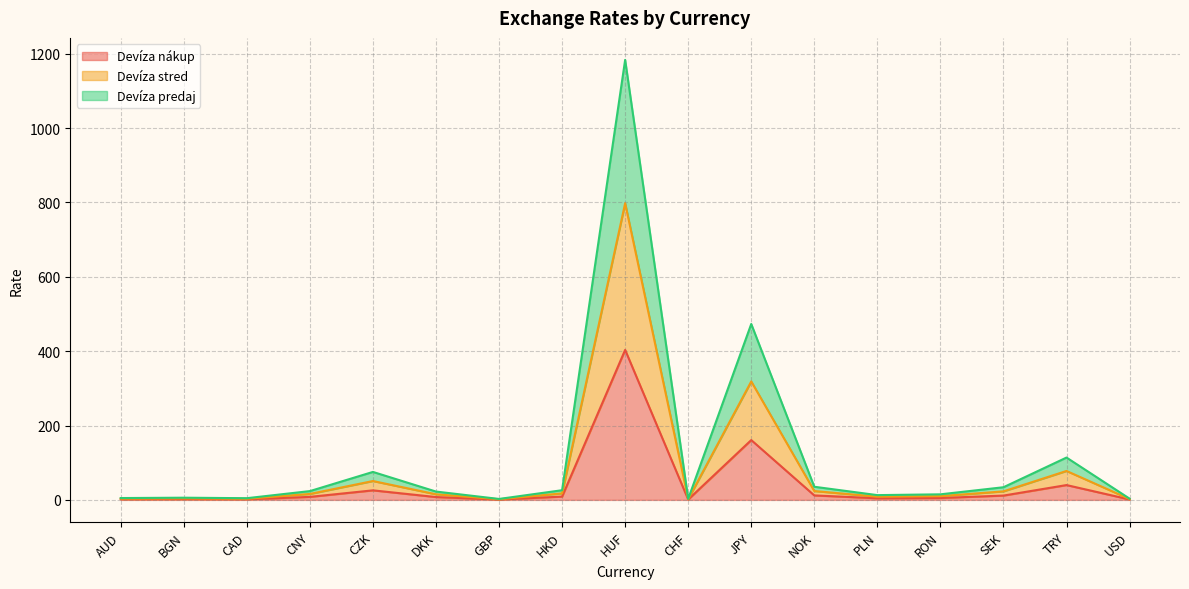

At which label is Devíza nákup closest to 202?

JPY